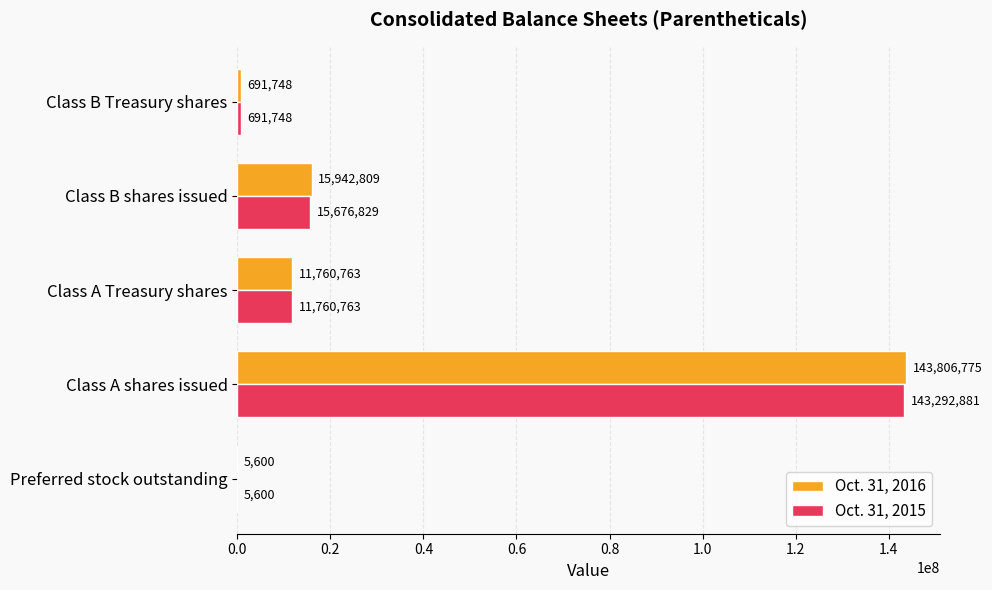

True or false: Oct. 31, 2016 has a value of 5600 at Preferred stock outstanding.

True